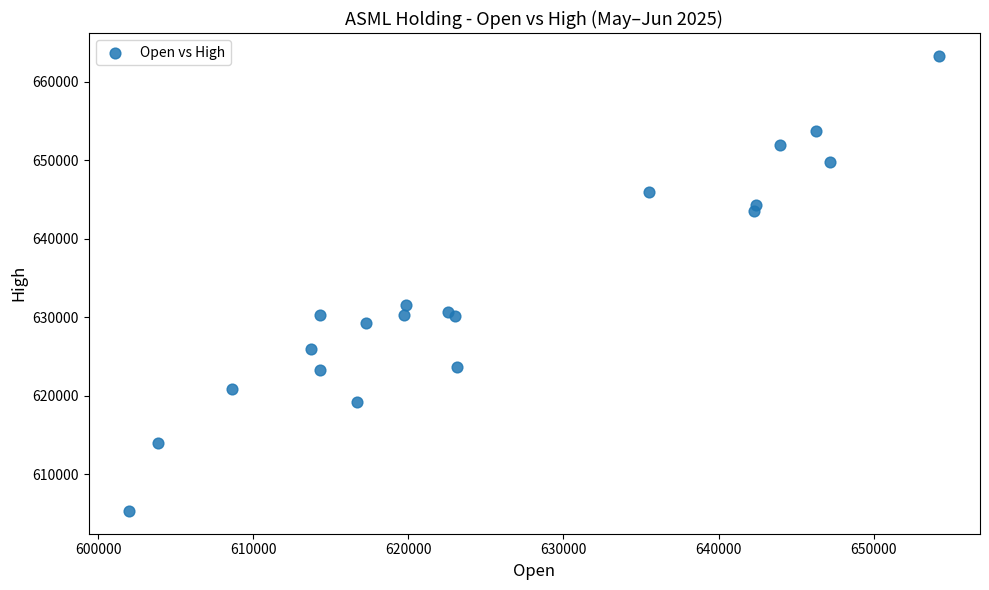

What Y value in the scatter plot is closest to 634302?

631545